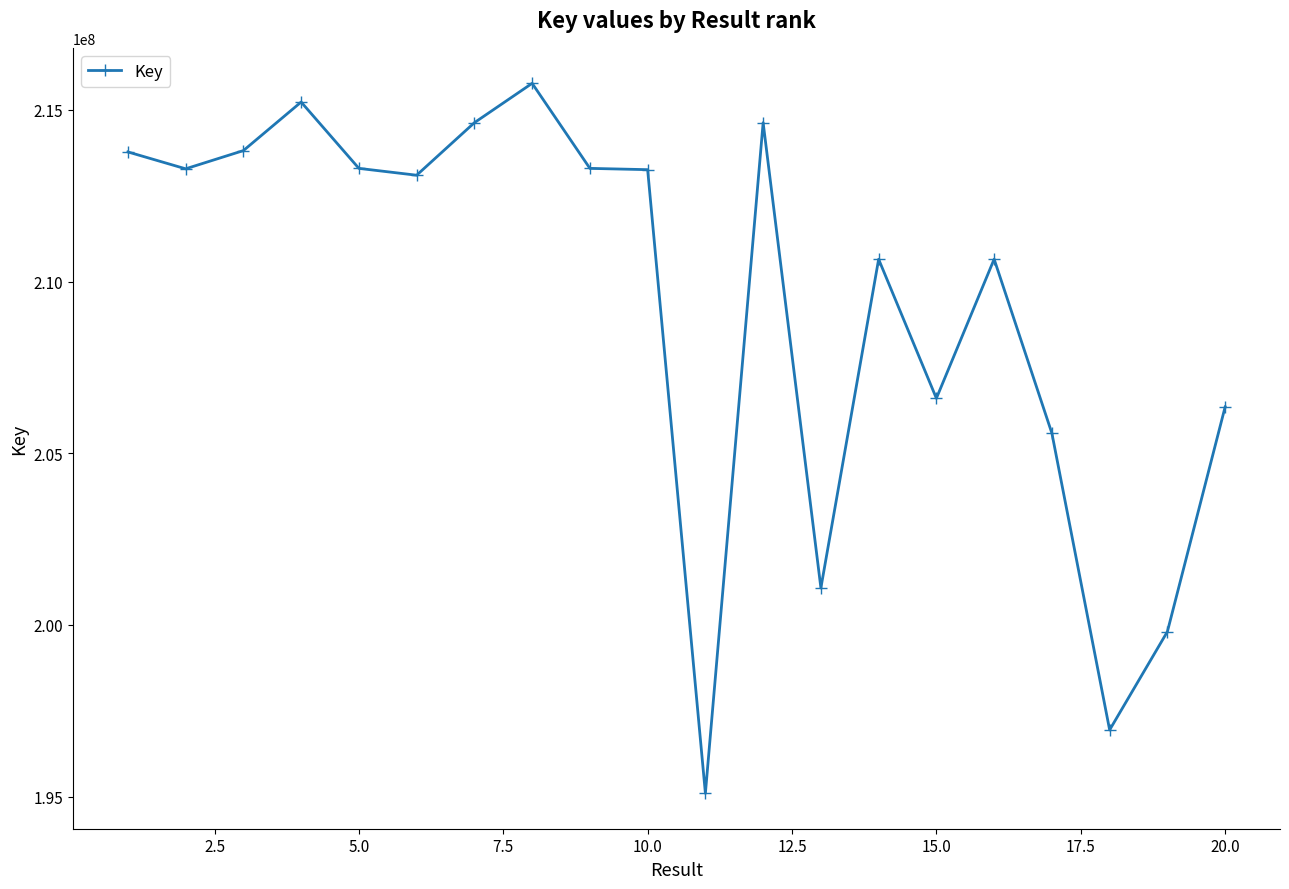

What is the difference between the maximum and minimum values?

20680062